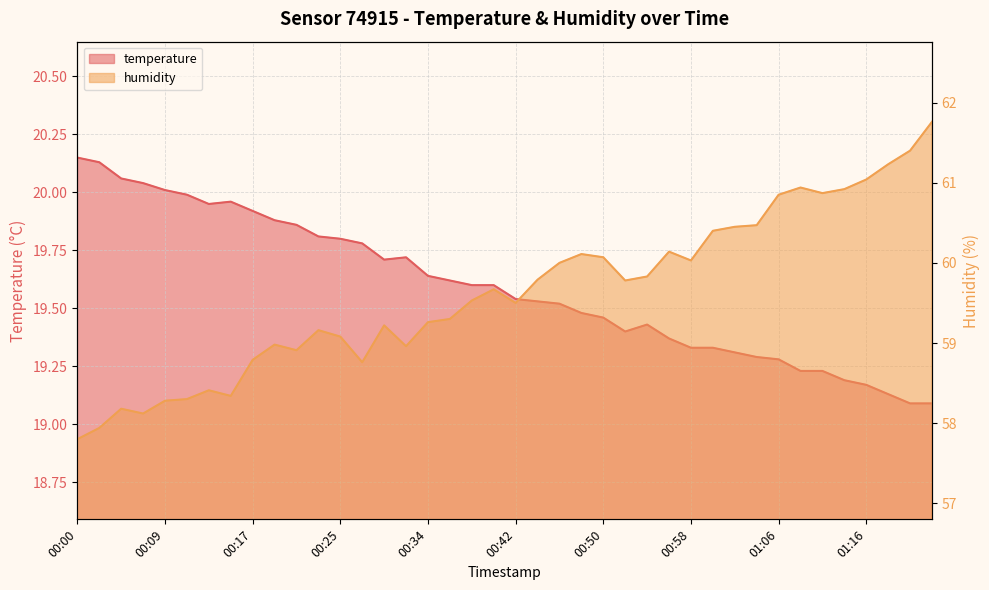

Is the value of temperature at 01:04 greater than the value of humidity at 01:11?

No